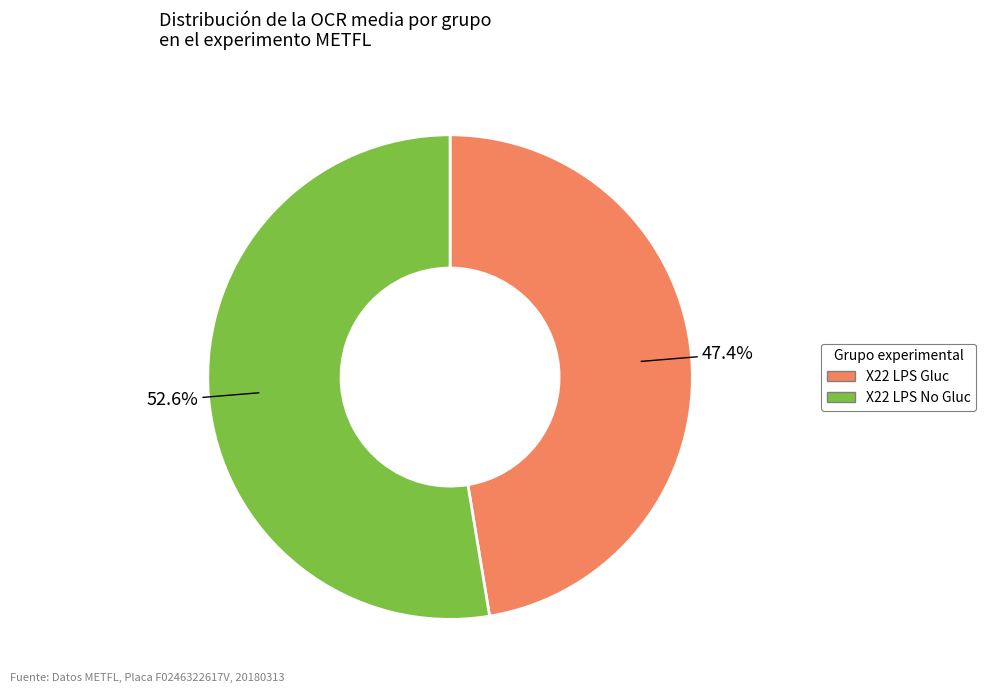

Is X22 LPS No Gluc the majority of the pie?

Yes